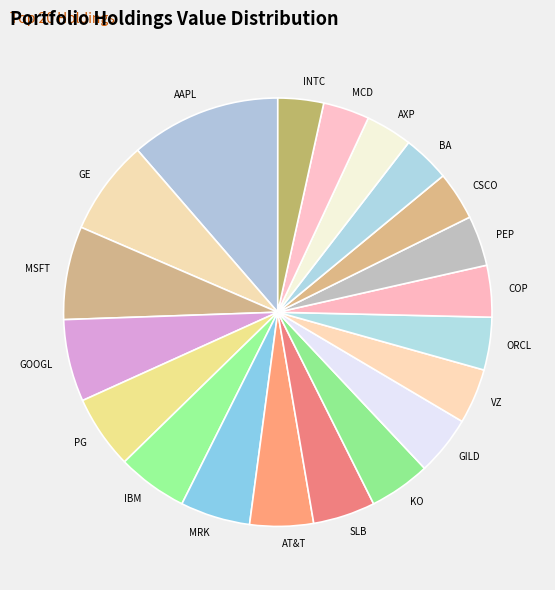

Which category has the biggest portion of the pie?

AAPL